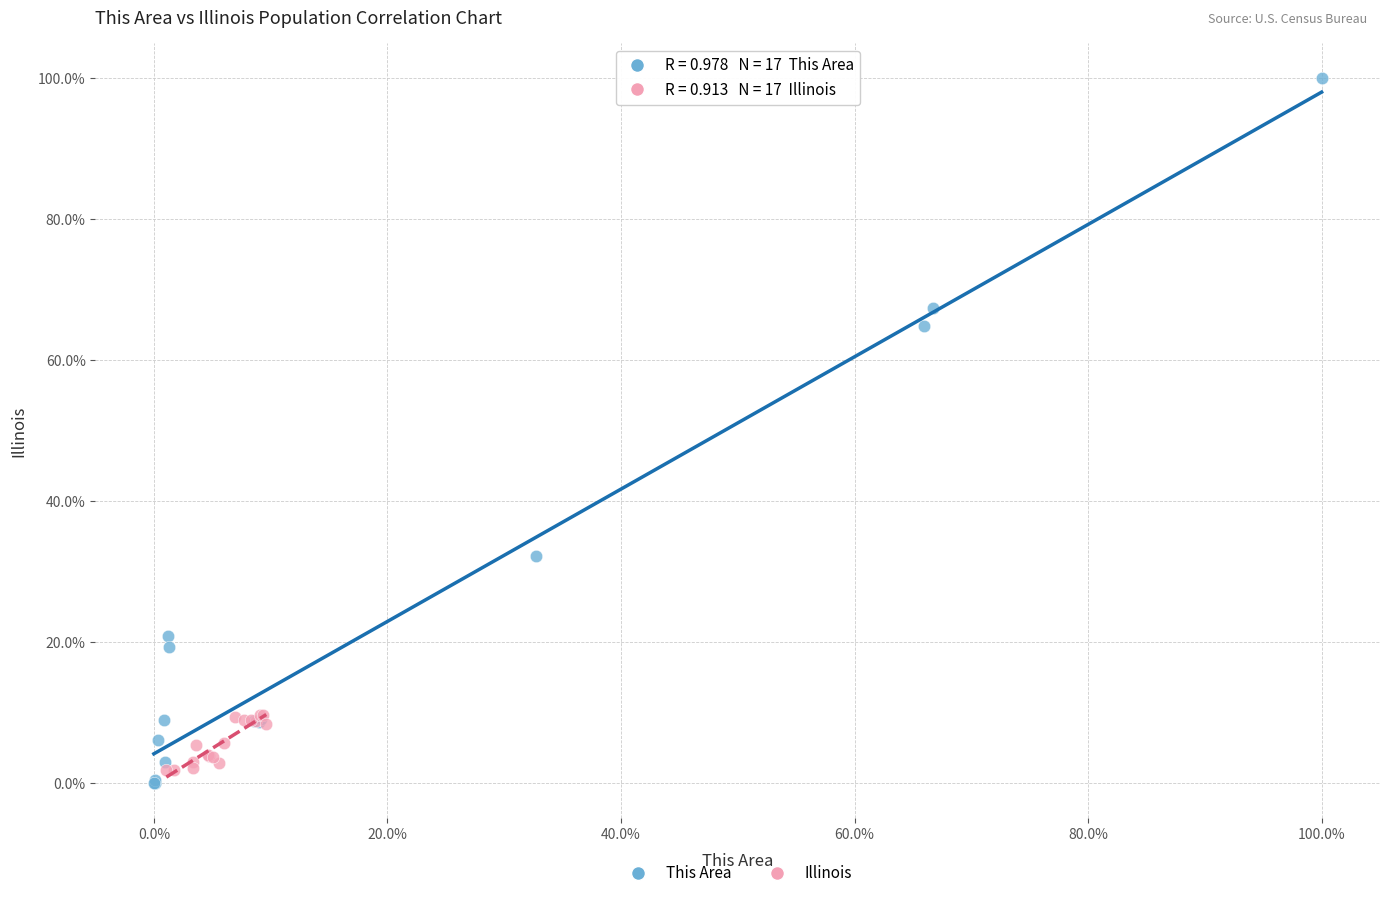

Which series contains the highest Y value?

This Area